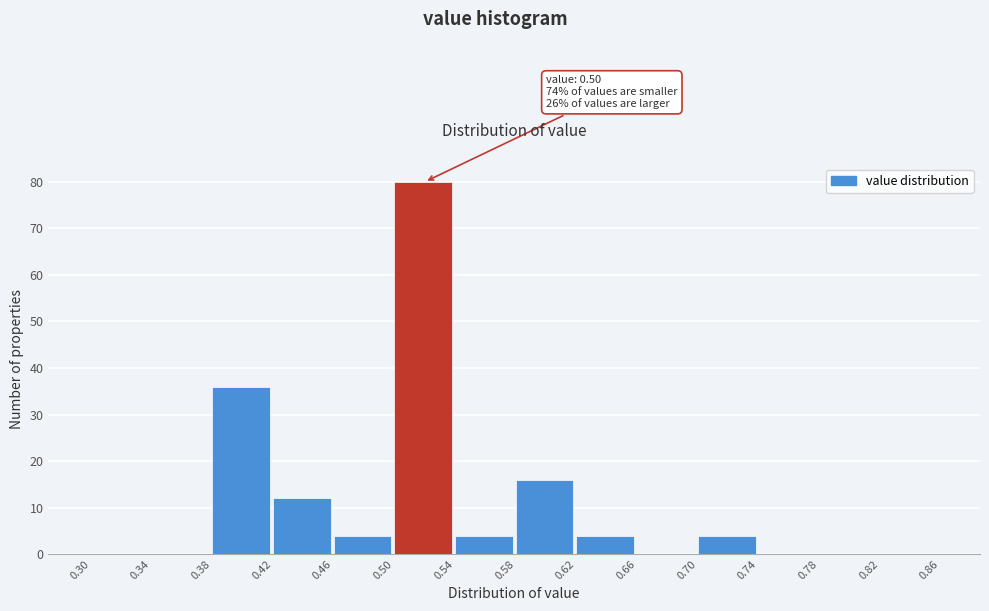

Over which range of the x-axis is the bar tallest?

0.50 to 0.54